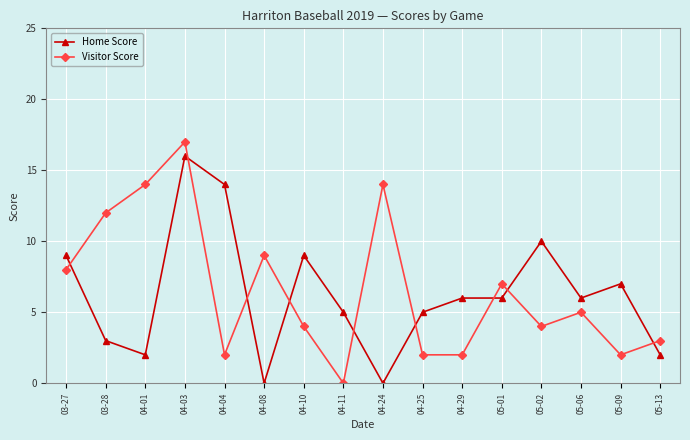

Where is Visitor Score nearest to the value 8?

03-27